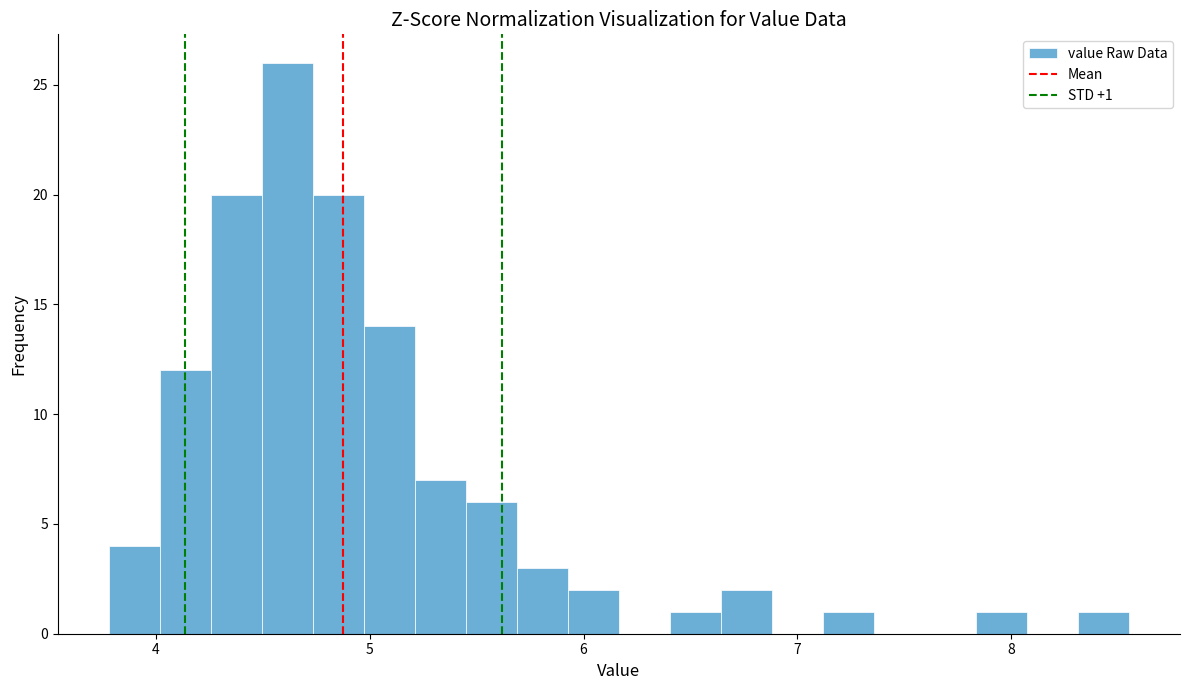

Read against the x-axis, roughly where is the centre of the tallest bar?

4.6